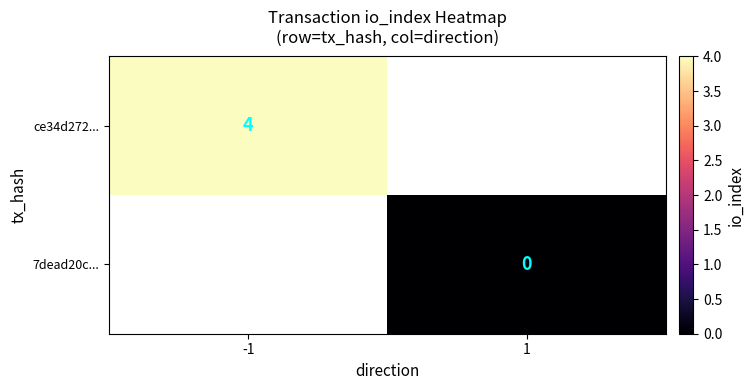

True or false: ce34d272... has a value of 7 at -1.

False